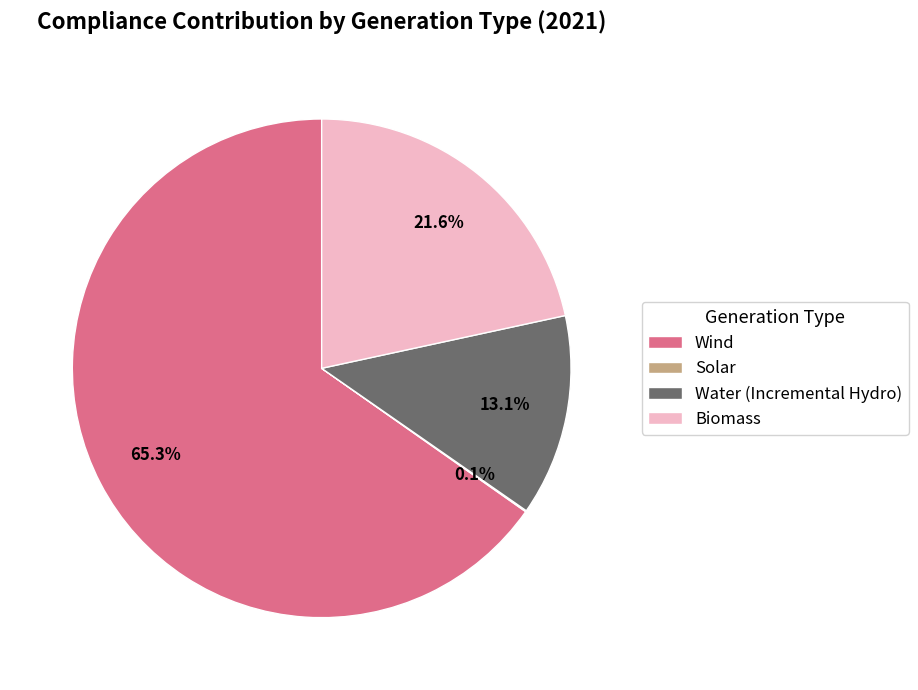

To the nearest percent, what is the difference between the largest and smallest slice percentages?

65%